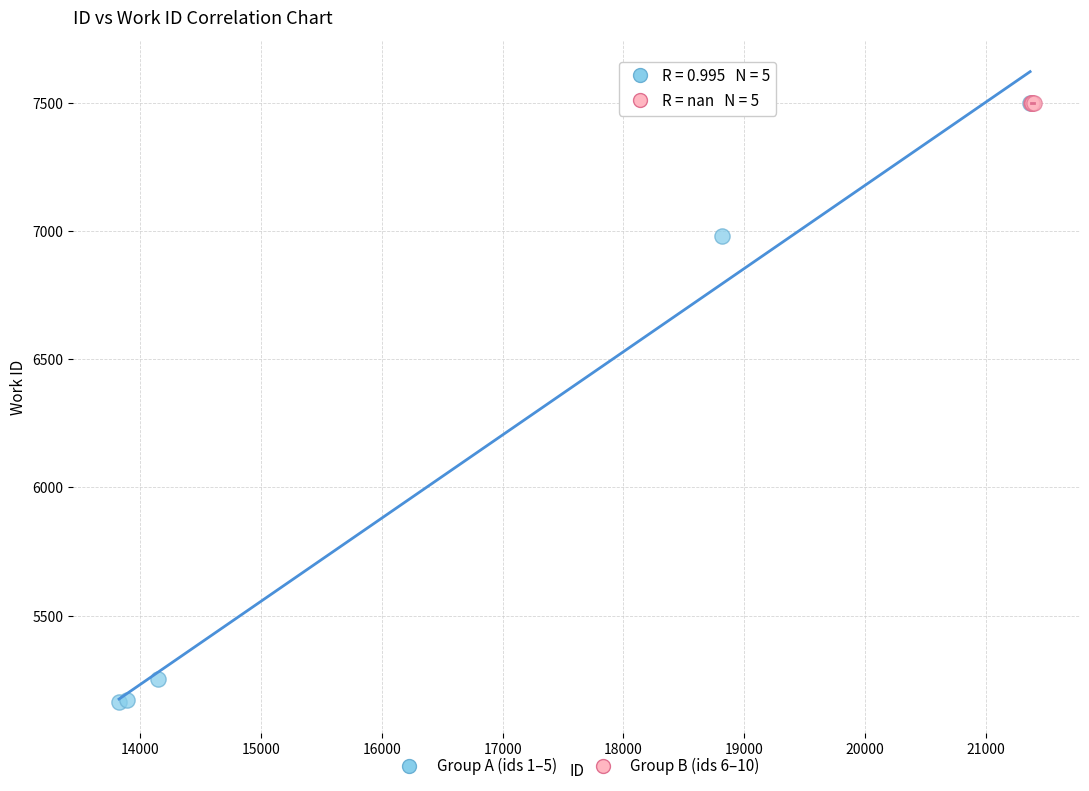

Which series contains the lowest Y value?

Group A (ids 1–5)